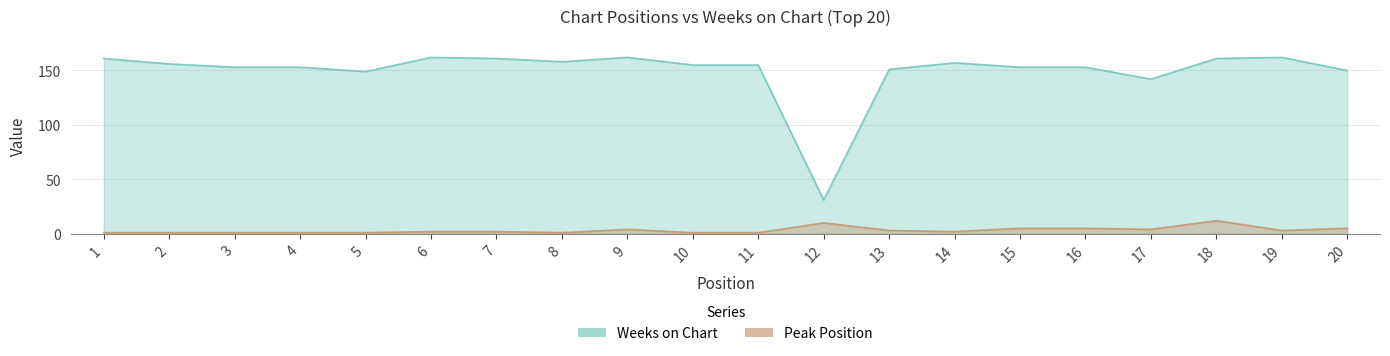

How many values in the Peak Position series exceed 2?

9